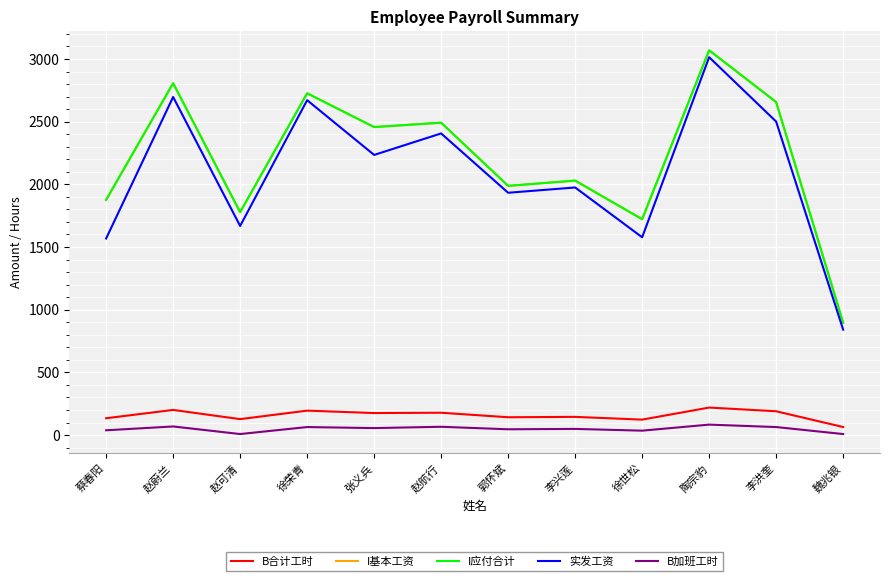

What is the sum of all I应付合计 values?

26498.5